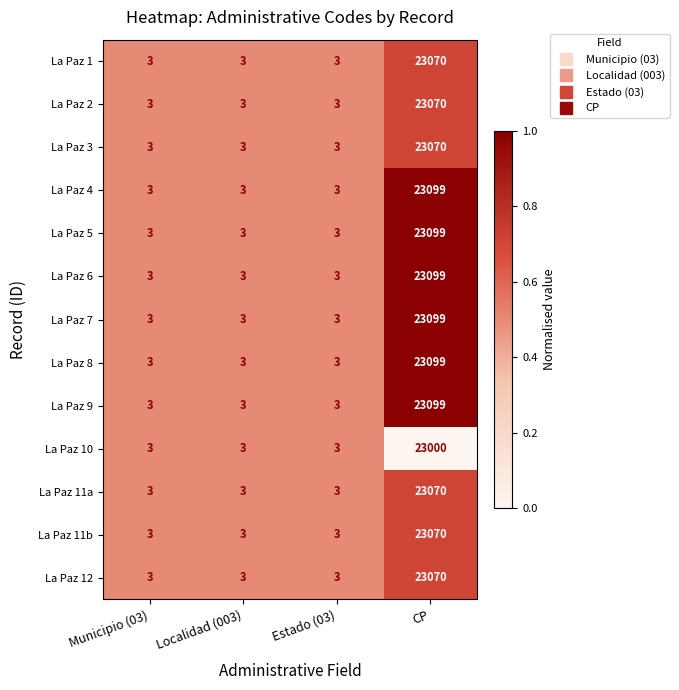

The value of La Paz 3 at Localidad (003) is 5. True or false?

False